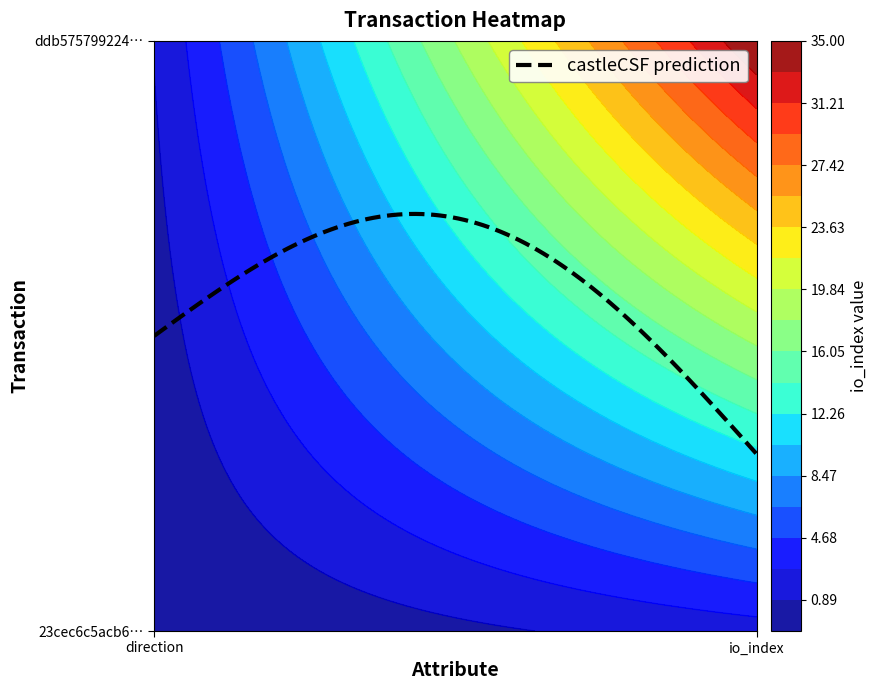

List the series in order of their overall mean, highest first.

ddb575799224dcae38ee7ea4879e2c77e374bee, 23cec6c5acb6cb947a065b18b11d8d4bc2510c4